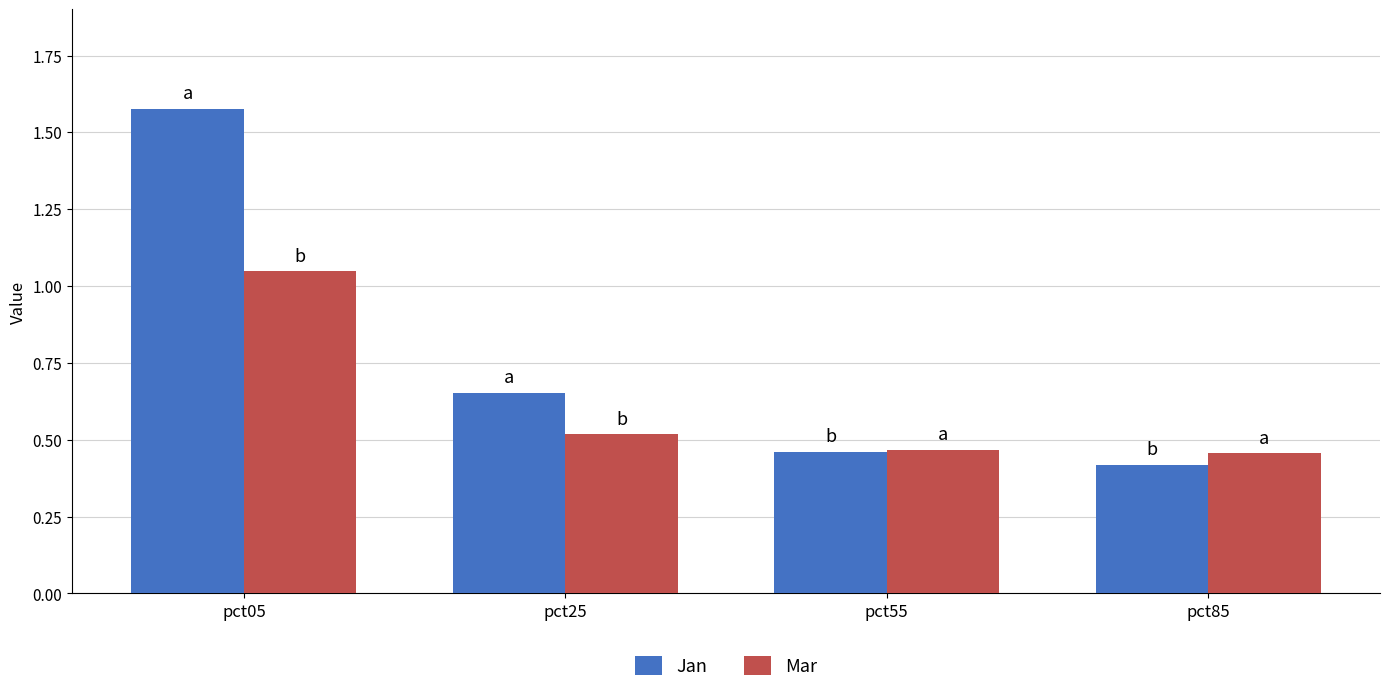

Rank the series by their maximum value, from lowest to highest.

Mar, Jan